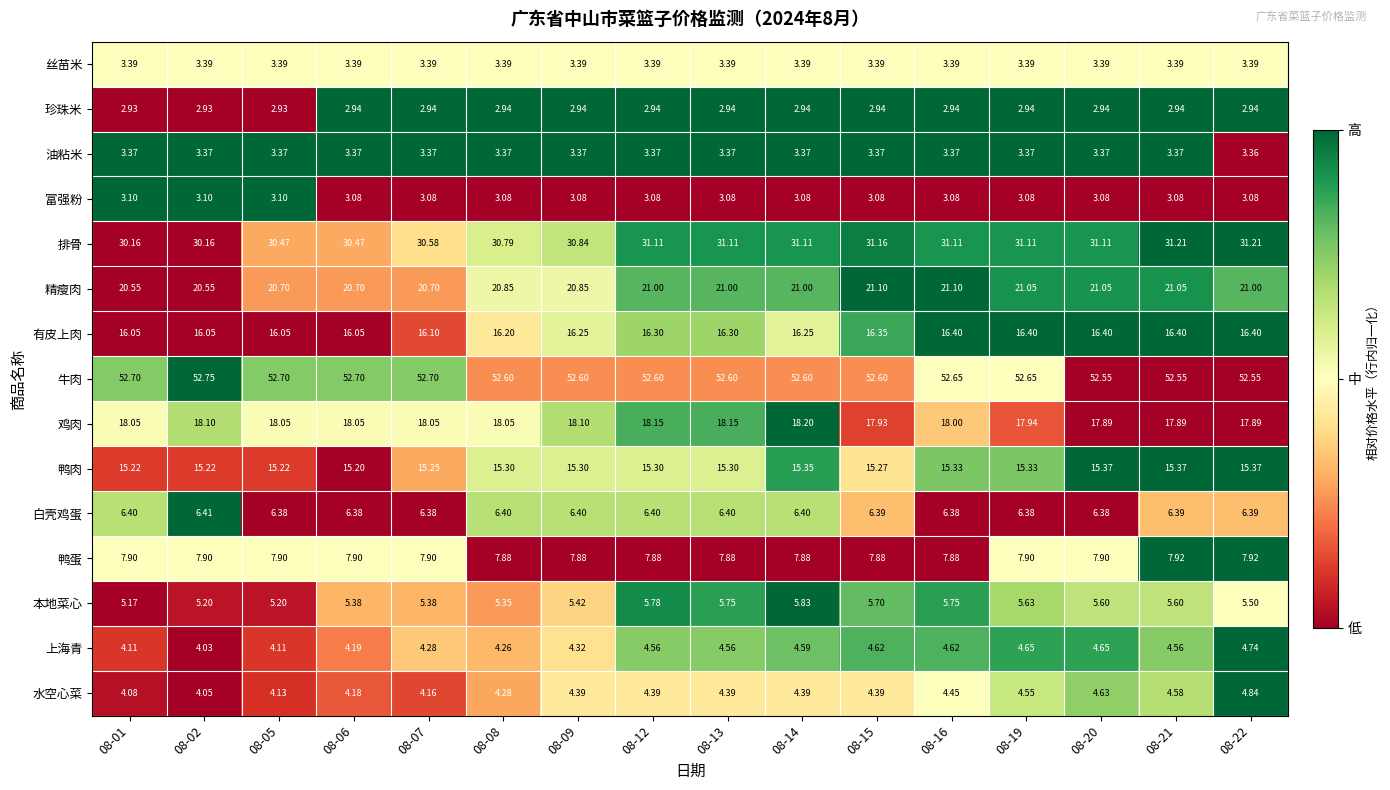

Is the value of 上海青 at 08-20 greater than the value of 水空心菜 at 08-07?

Yes